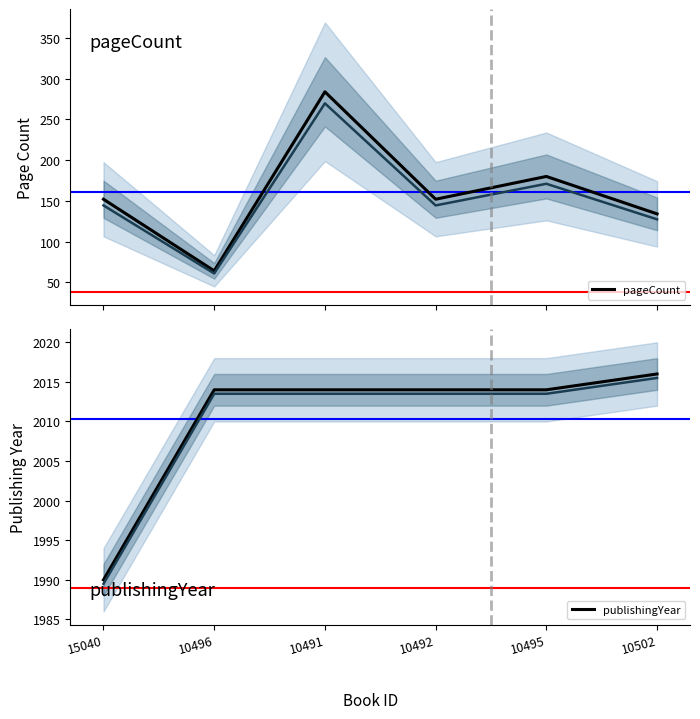

Reading left to right, list all the values displayed in this chart.

pageCount: 15040=152	10496=64	10491=284	10492=152	10495=180	10502=134
publishingYear: 15040=1990	10496=2014	10491=2014	10492=2014	10495=2014	10502=2016